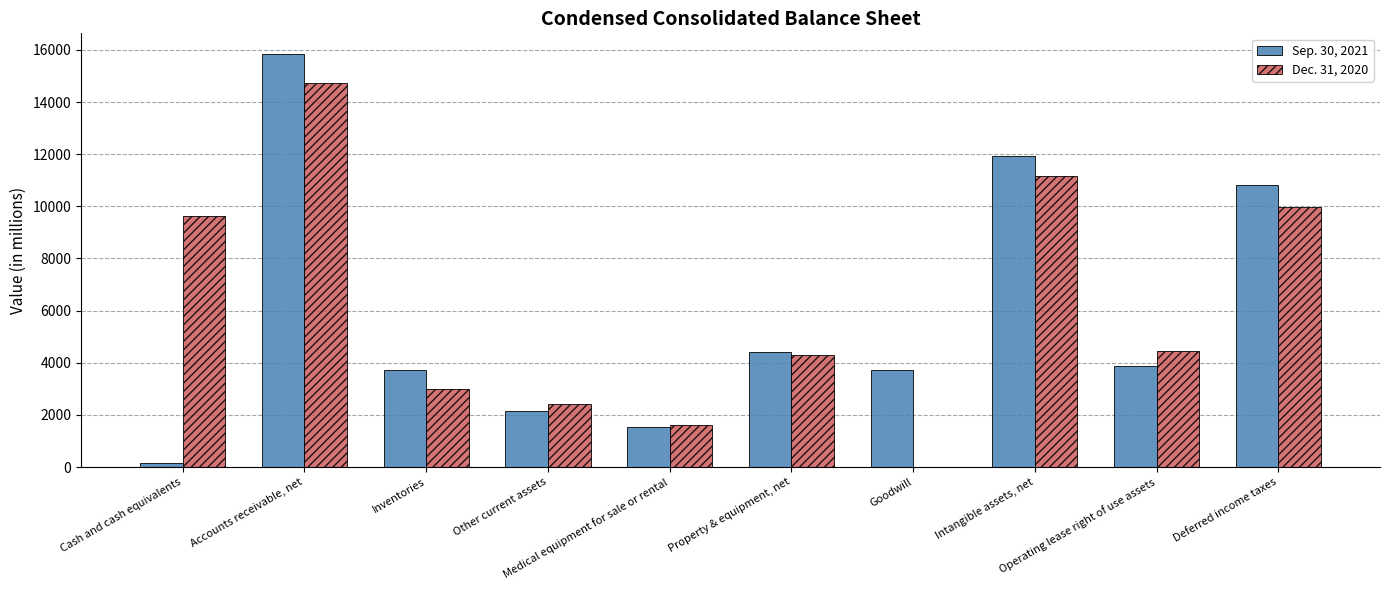

Which series changed the most between Cash and cash equivalents and Medical equipment for sale or rental?

Dec. 31, 2020